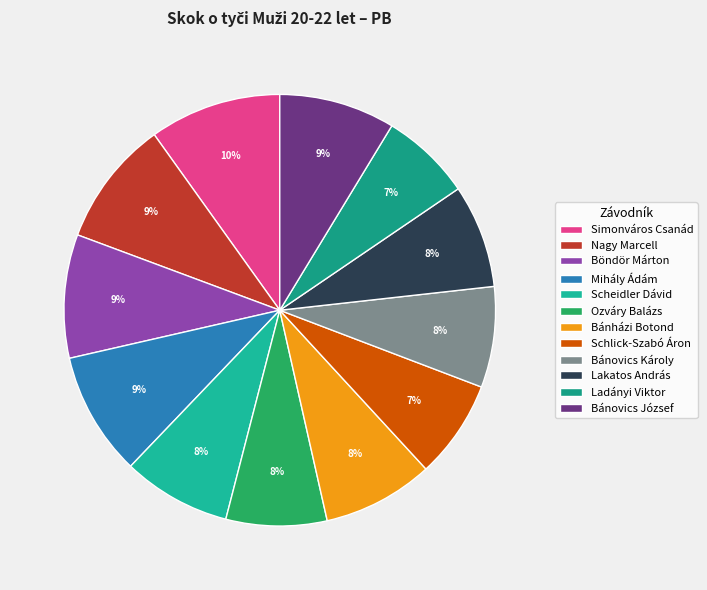

To the nearest percent, what is the difference between the Böndör Márton and Bánházi Botond slice percentages?

1%